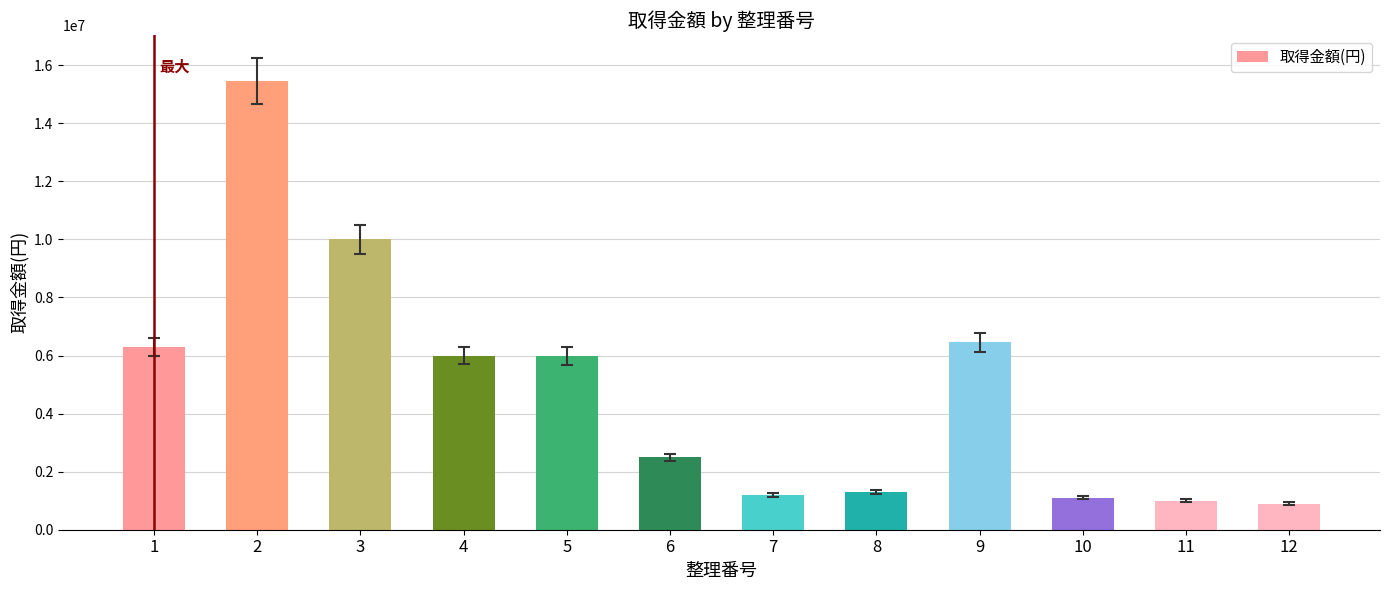

What is the smallest value displayed?

900000